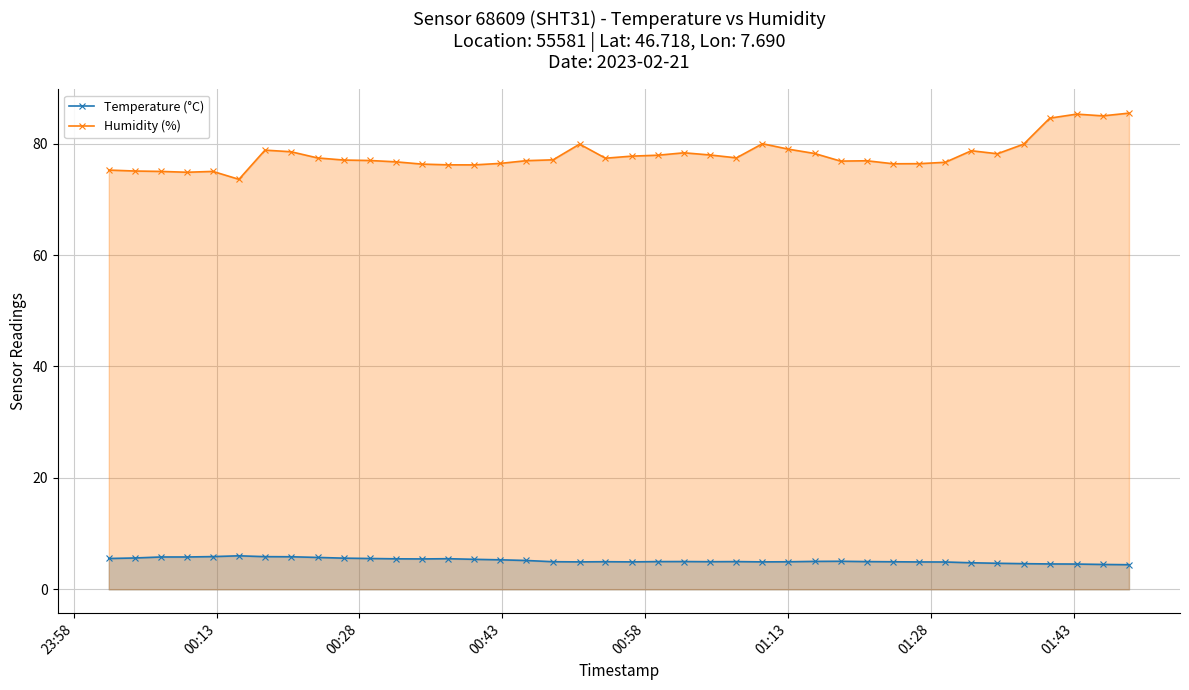

True or false: Temperature (°C) and Humidity (%) cross at least once.

False